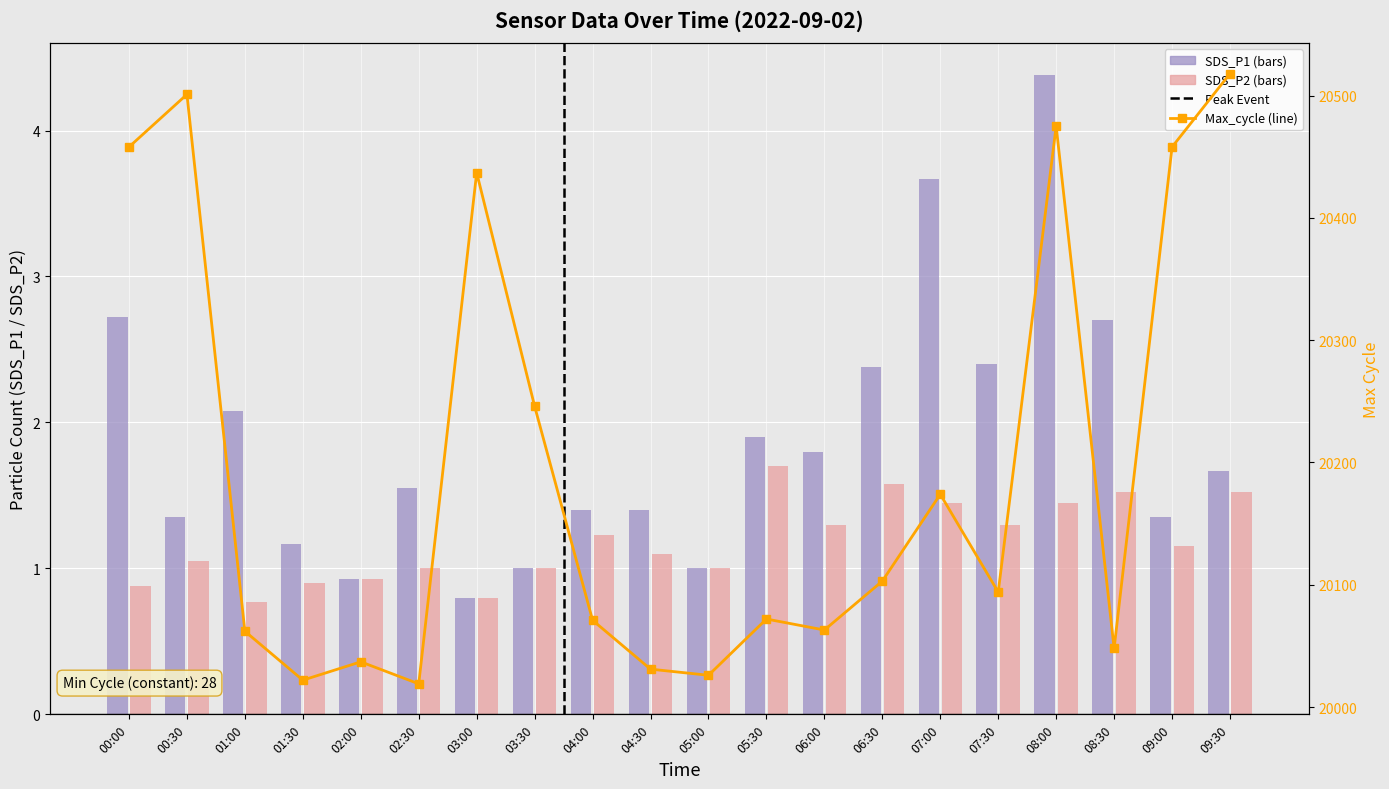

What are all the series names shown in the legend?

SDS_P1, SDS_P2, Max_cycle